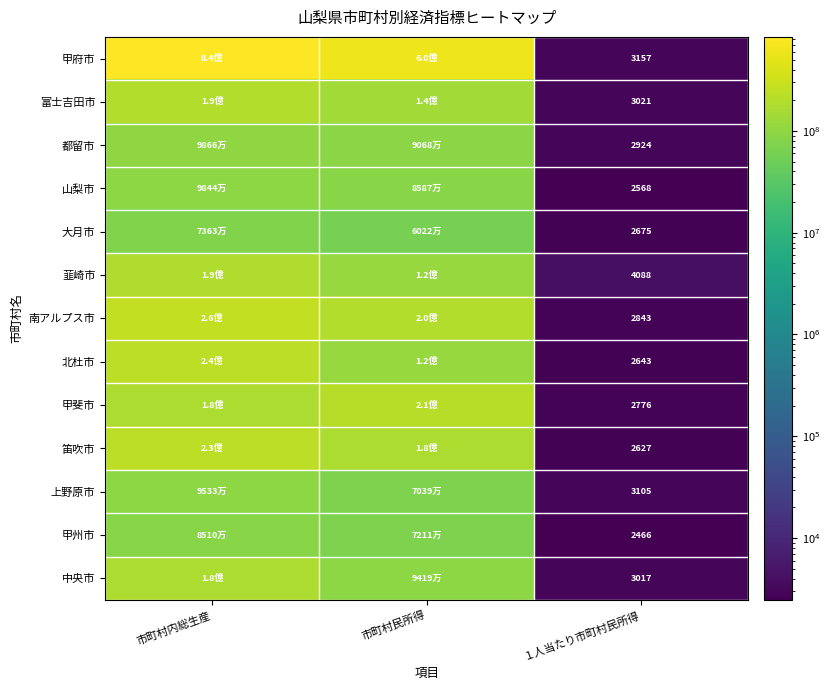

At １人当たり市町村民所得, list the series in order from smallest to largest.

甲州市, 山梨市, 笛吹市, 北杜市, 大月市, 甲斐市, 南アルプス市, 都留市, 中央市, 富士吉田市, 上野原市, 甲府市, 韮崎市